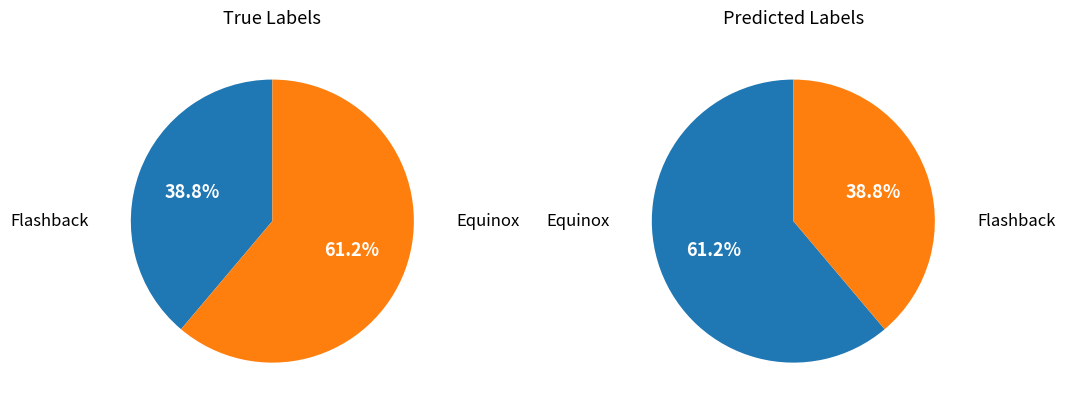

Rank the categories by value from lowest to highest.

Flashback, Equinox